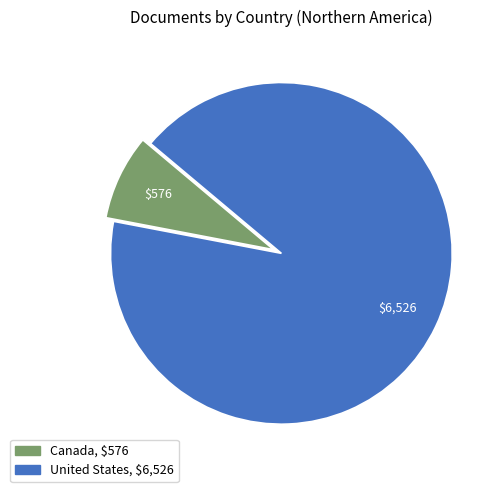

True or false: United States accounts for 92% of the total.

True